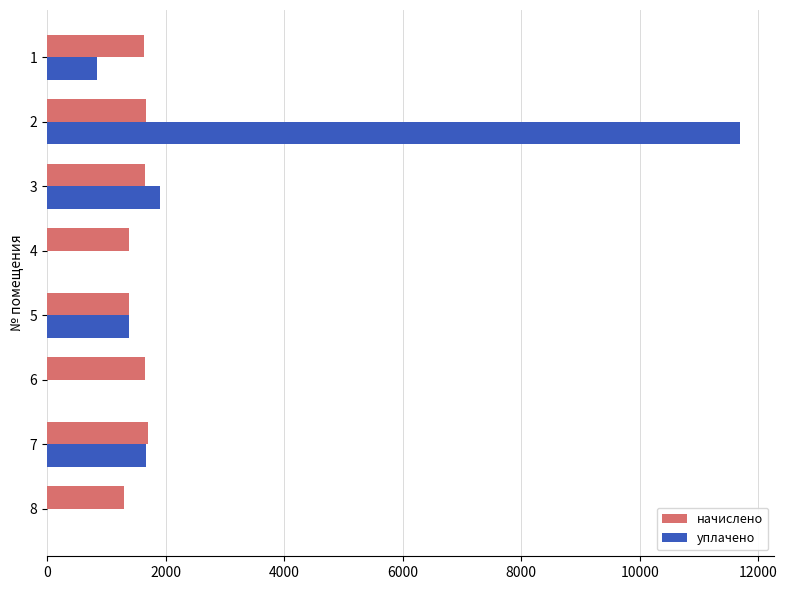

Between 5 and 8, which series saw the biggest shift?

уплачено